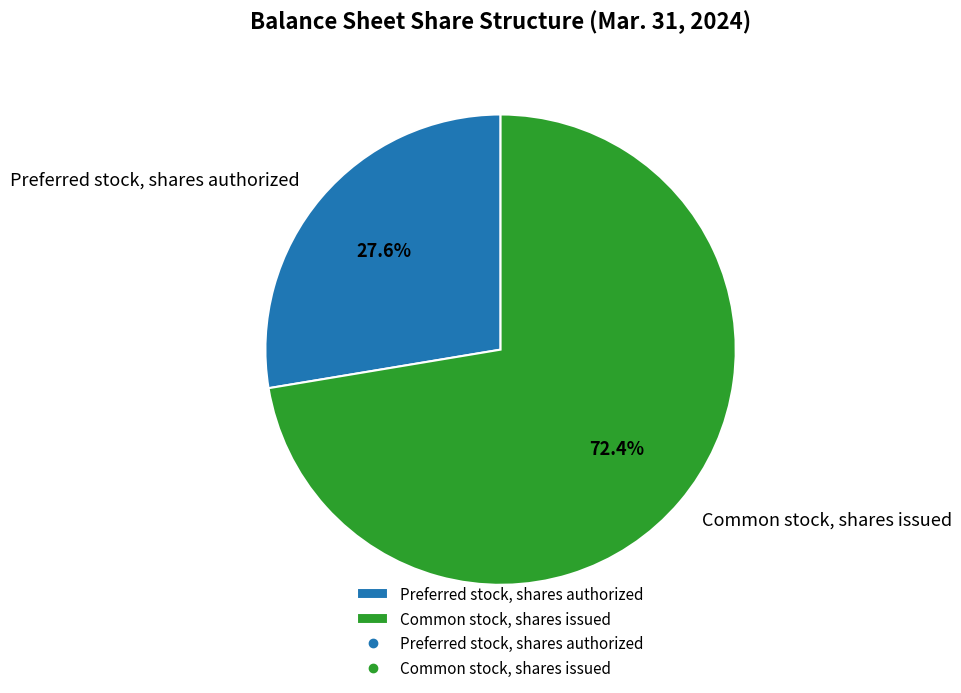

What percentage is NOT represented by Preferred stock, shares authorized?

72.4%